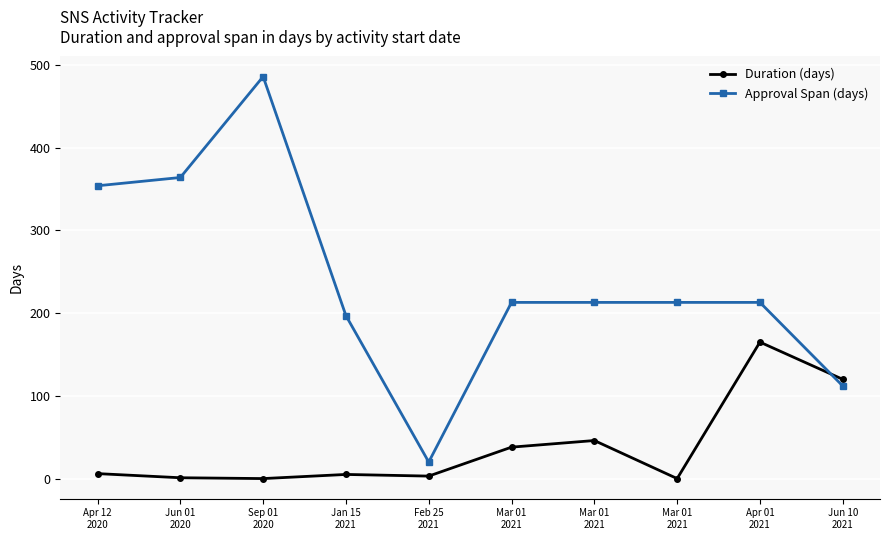

How many lines are shown in the chart?

2